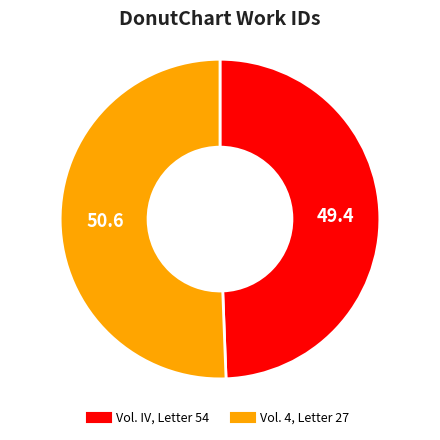

Which slice is the largest?

Vol. 4, Letter 27